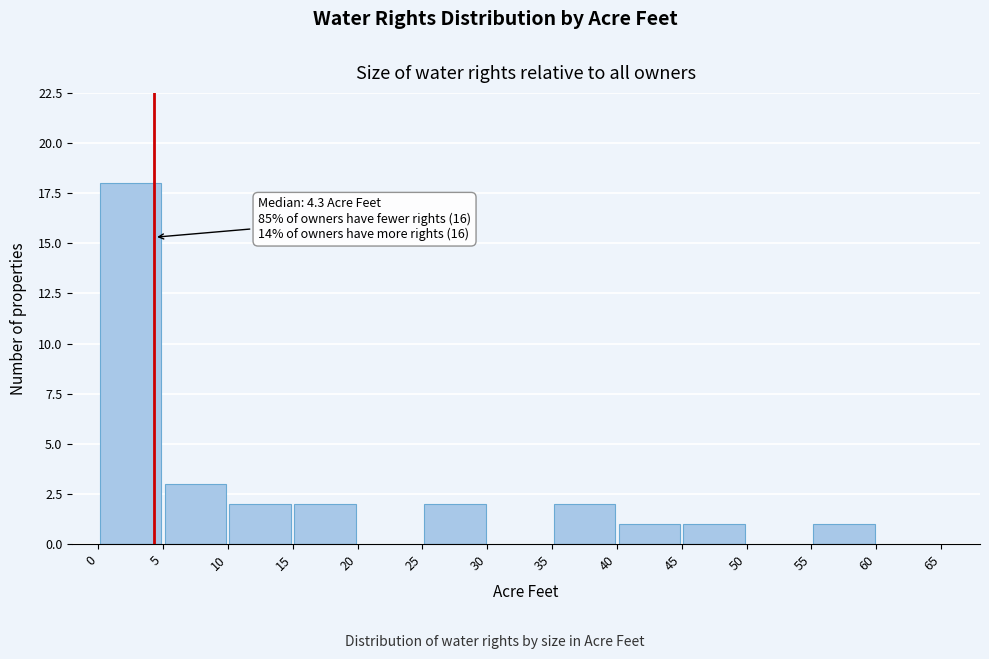

Which range on the x-axis has the tallest bar?

0 to 5